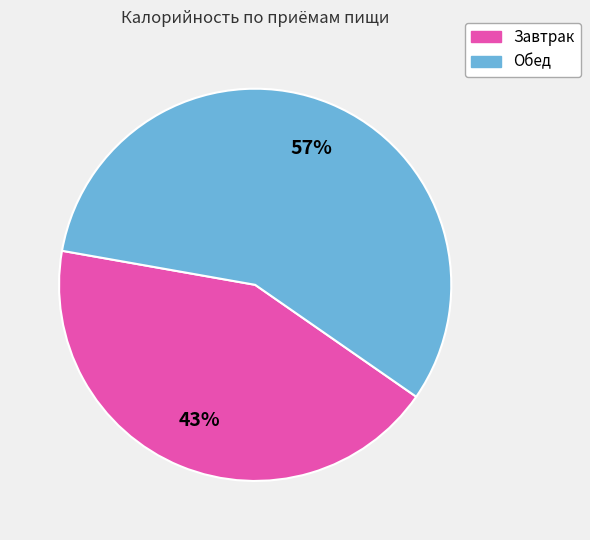

To the nearest percent, what is the average slice percentage?

50%